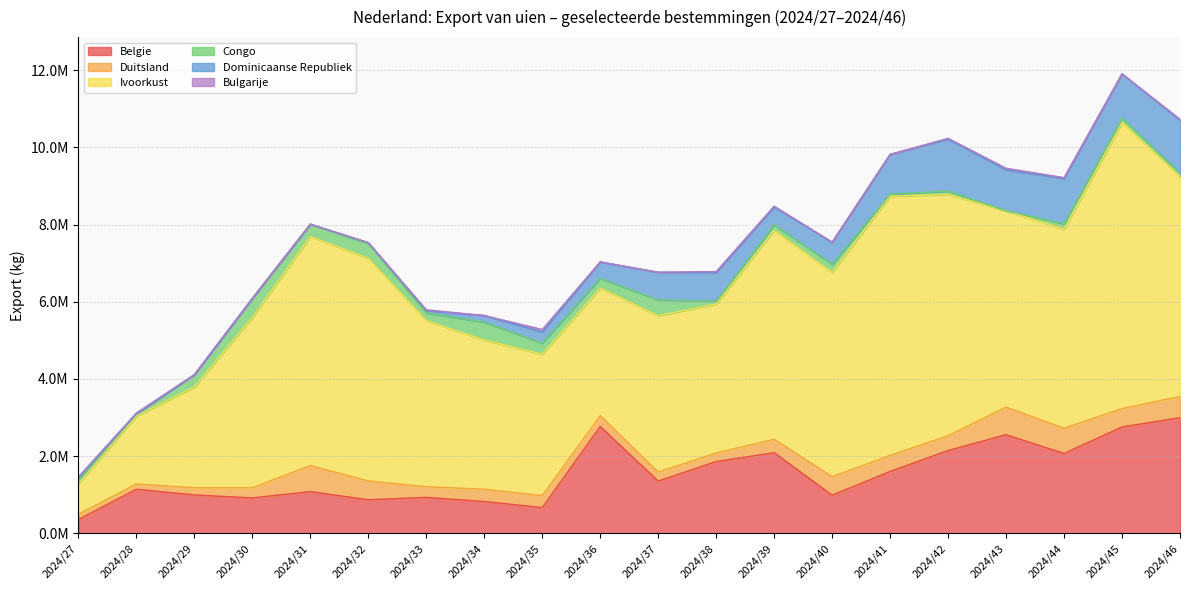

In Congo, how many points are higher than both neighbors (excluding endpoints)?

7